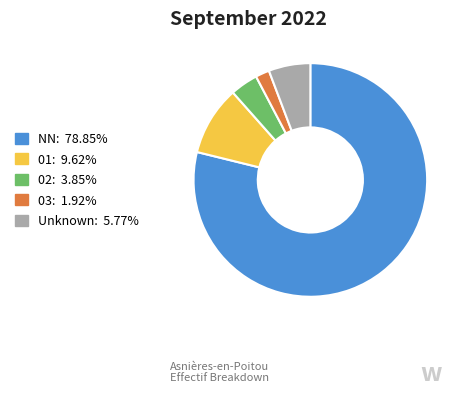

Is there a majority slice in this chart?

Yes